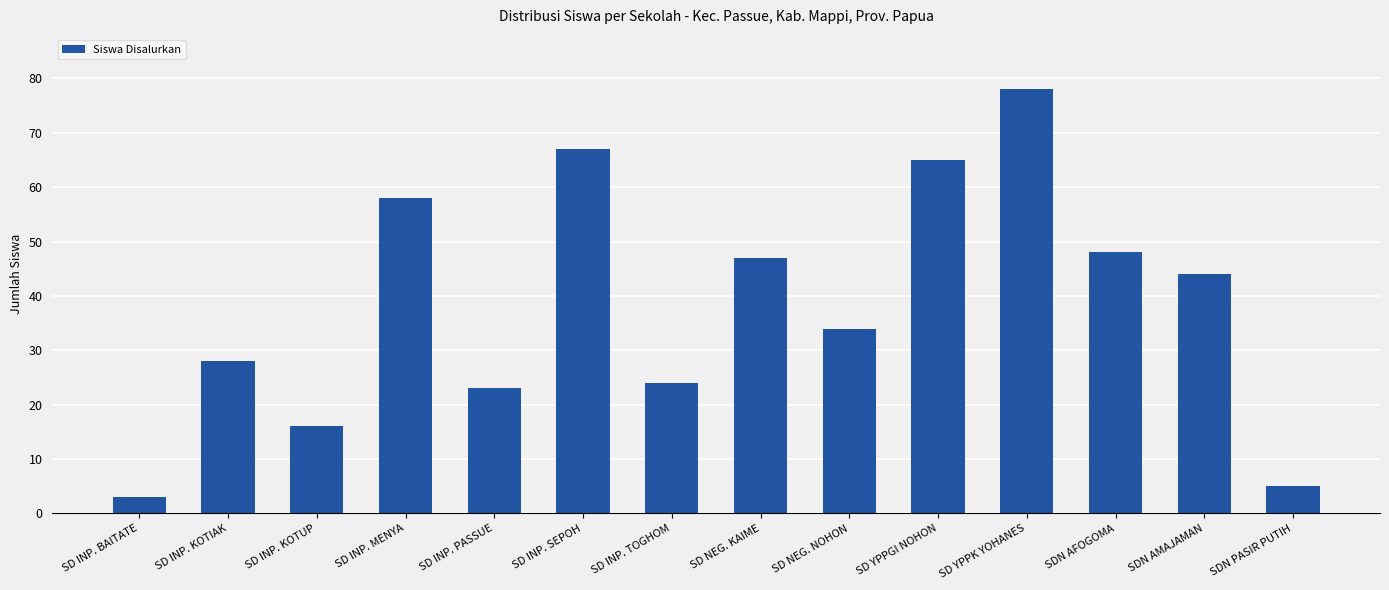

Which has a higher value, SD INP. PASSUE or SD INP. TOGHOM?

SD INP. TOGHOM